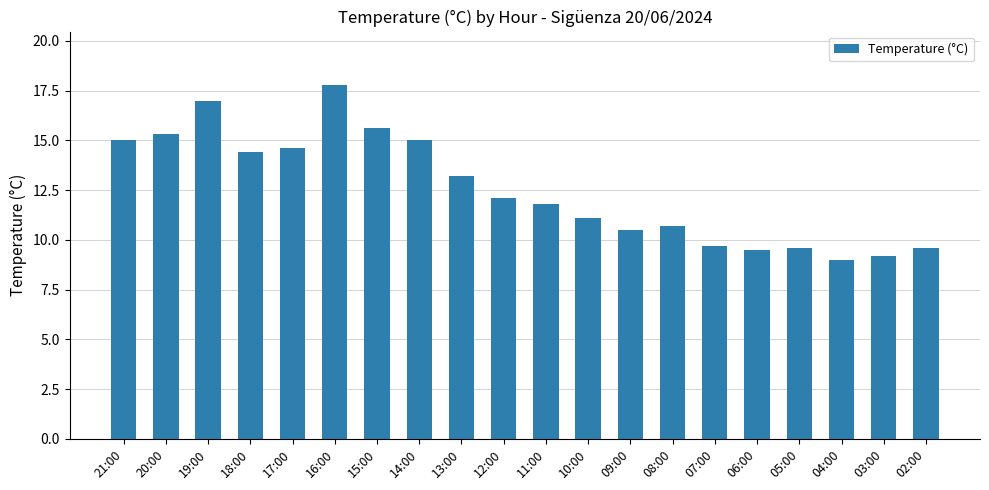

Which has a higher value, 02:00 or 14:00?

14:00